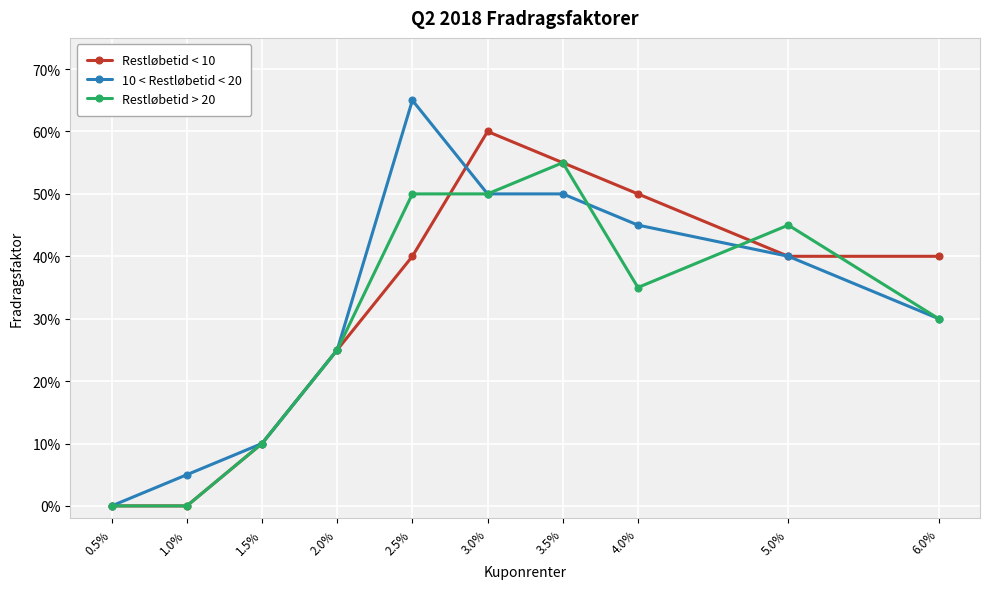

Reading left to right, transcribe all the data shown in this chart.

Restløbetid < 10: 0.0	0.0	0.1	0.2	0.4	0.6	0.6	0.5	0.4	0.4
10 < Restløbetid < 20: 0.0	0.1	0.1	0.2	0.7	0.5	0.5	0.5	0.4	0.3
Restløbetid > 20: 0.0	0.0	0.1	0.2	0.5	0.5	0.6	0.3	0.5	0.3